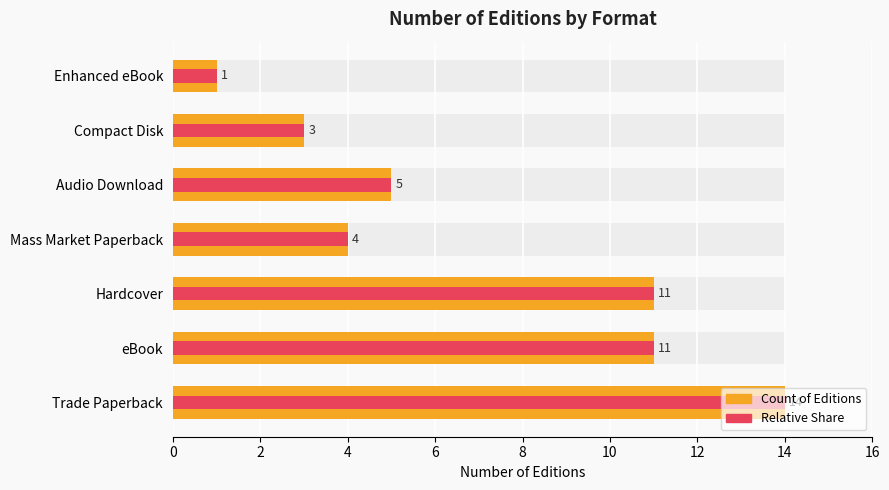

What is the average value of the Count of Editions series?

7